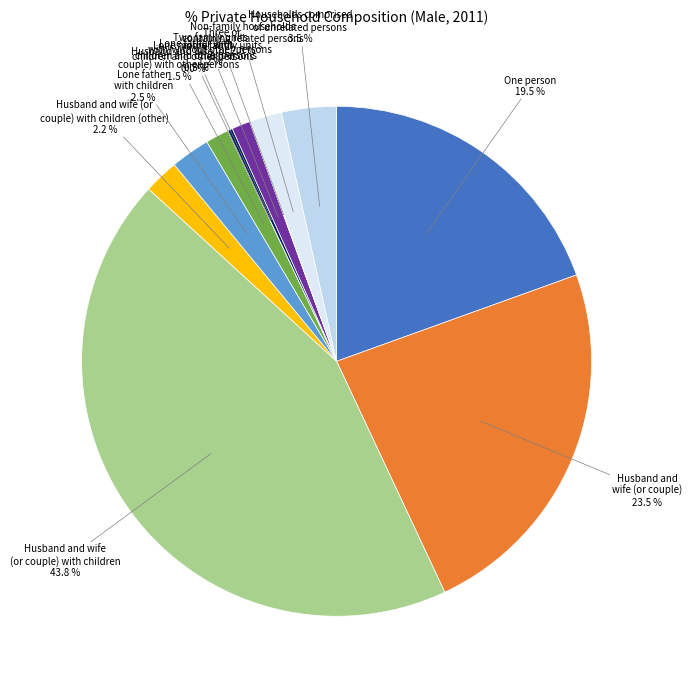

Which slice is the largest?

Husband and wife (or couple) with children